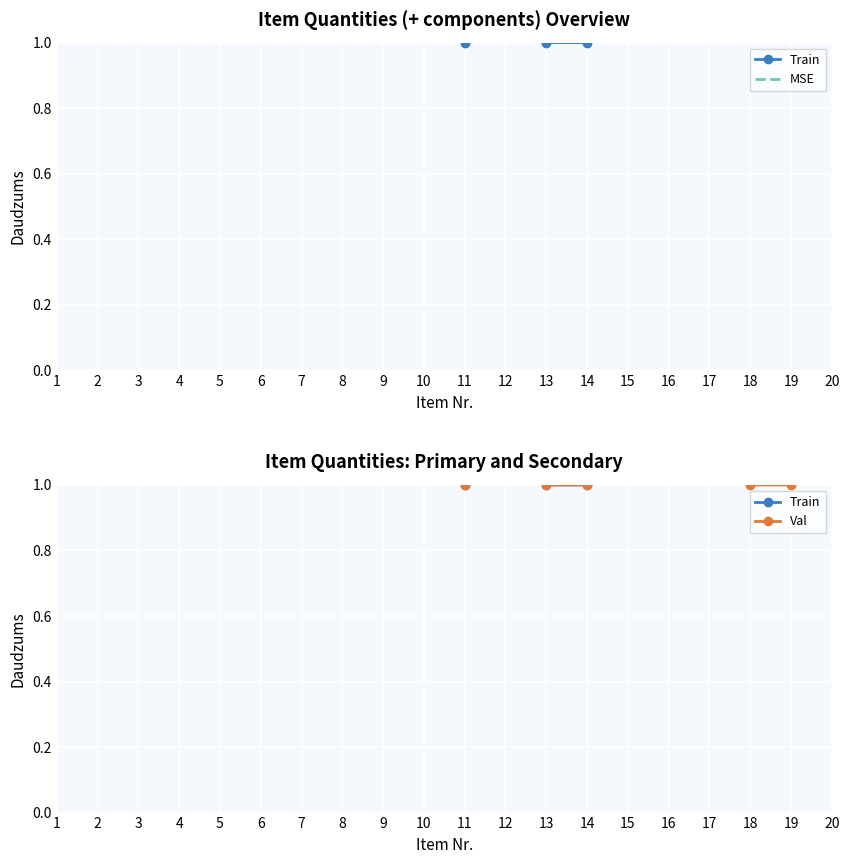

True or false: MSE has more than 2 interior local peaks.

True